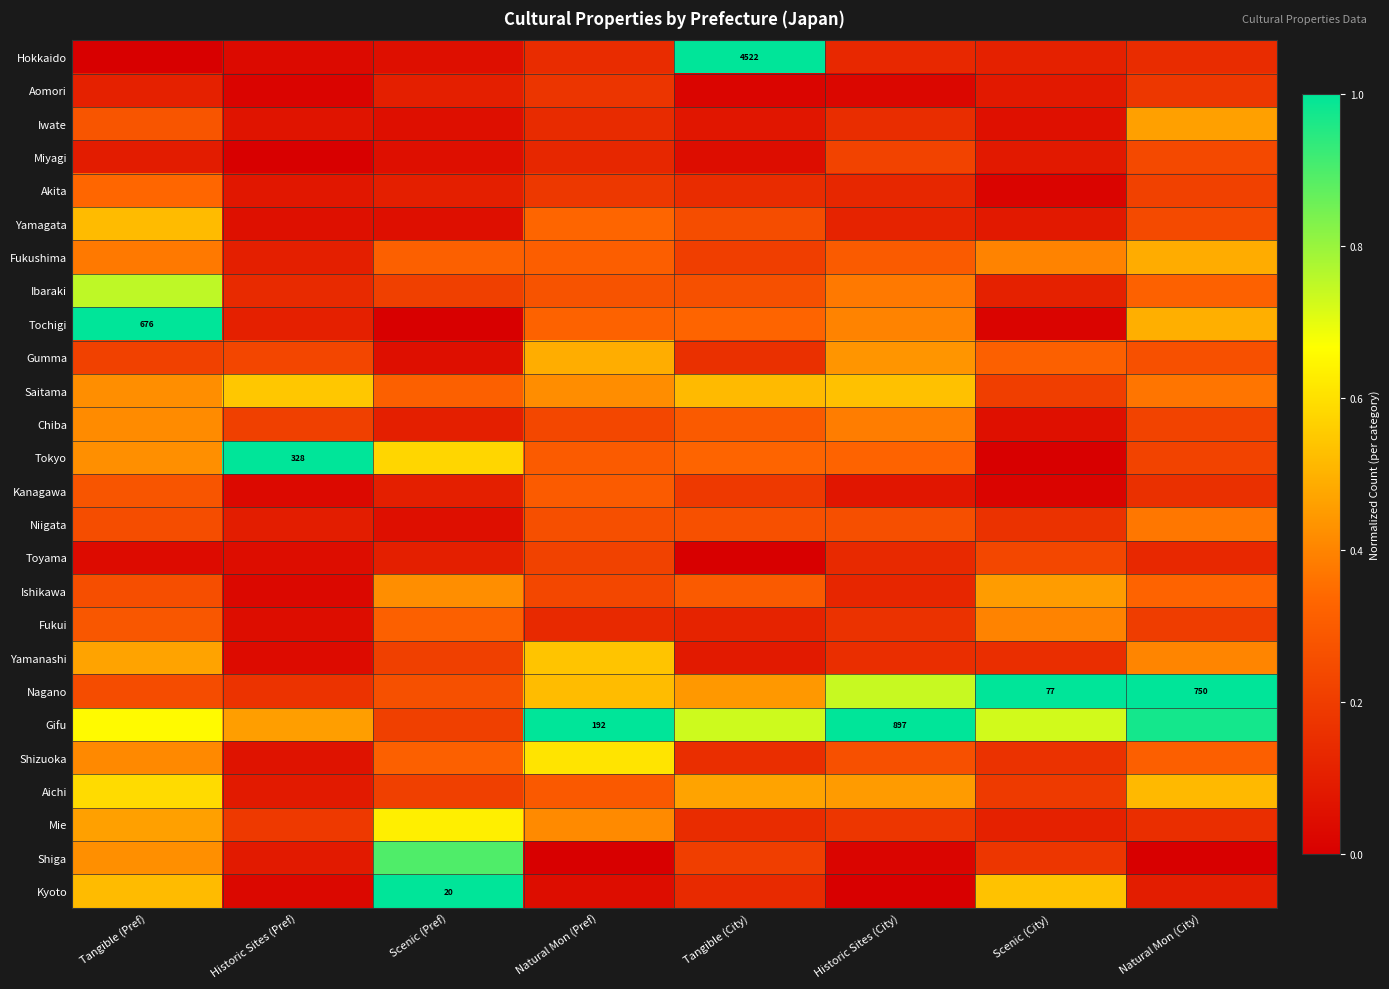

Which series has the largest range (max minus min)?

Hokkaido